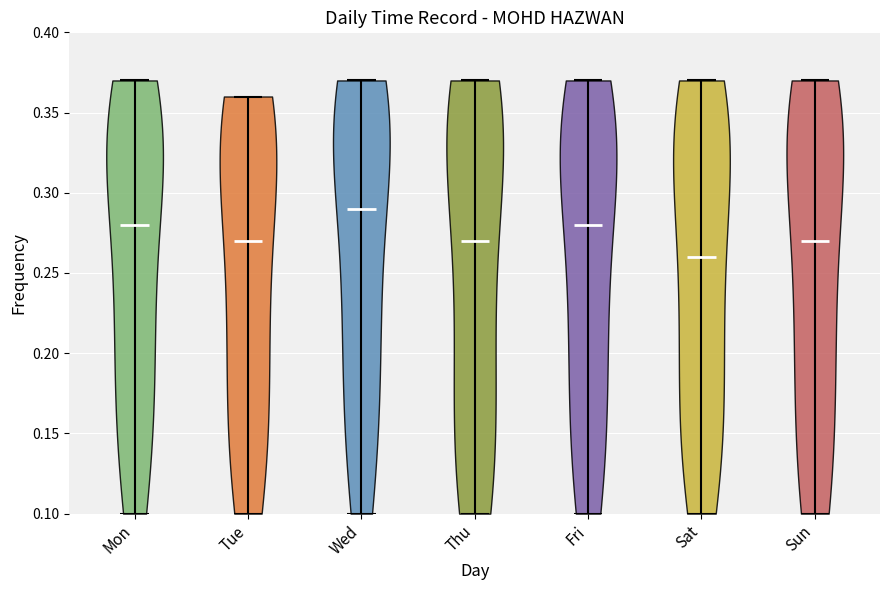

Which violin has the lowest median line?

Sat